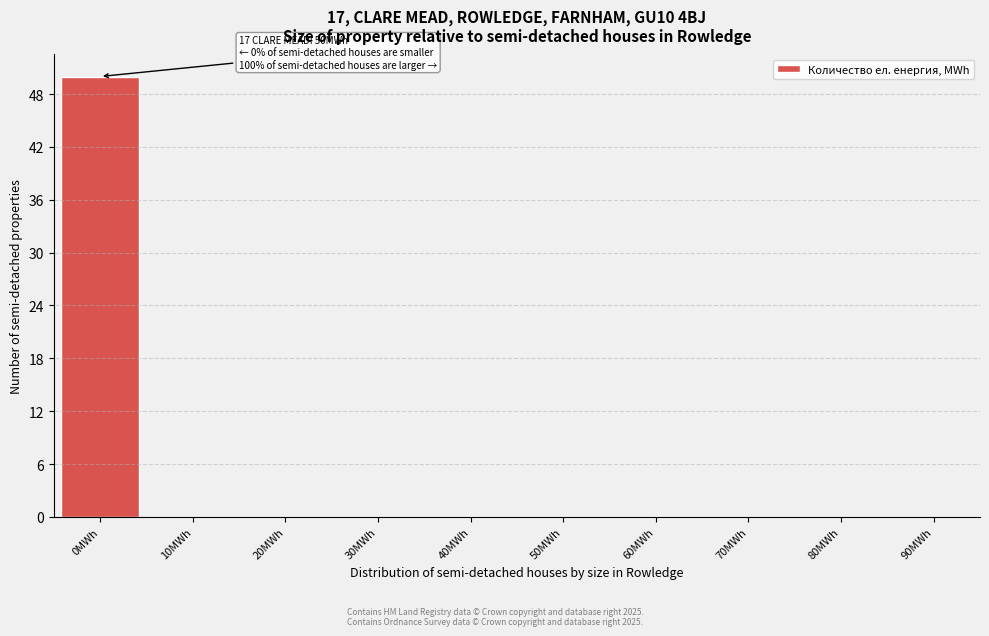

Reading right to left, what are all the values shown in this chart?

90MWh=0	80MWh=0	70MWh=0	60MWh=0	50MWh=0	40MWh=0	30MWh=0	20MWh=0	10MWh=0	0MWh=50